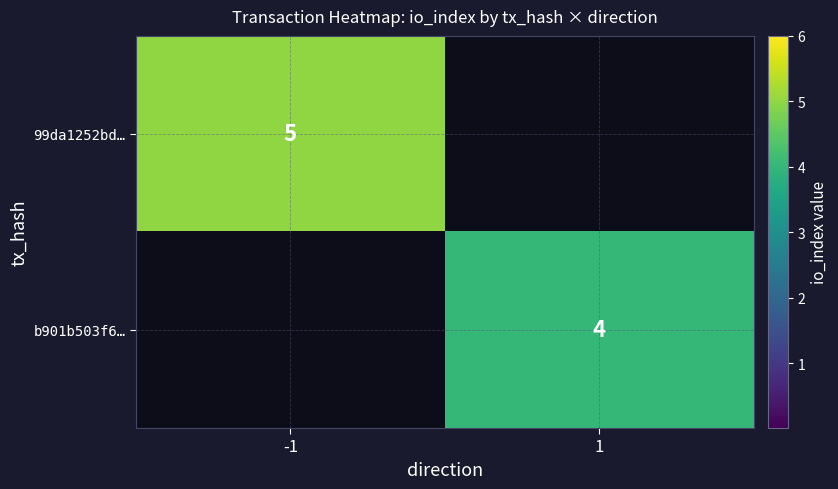

The value of b901b503f6… at 1 is 6. True or false?

False